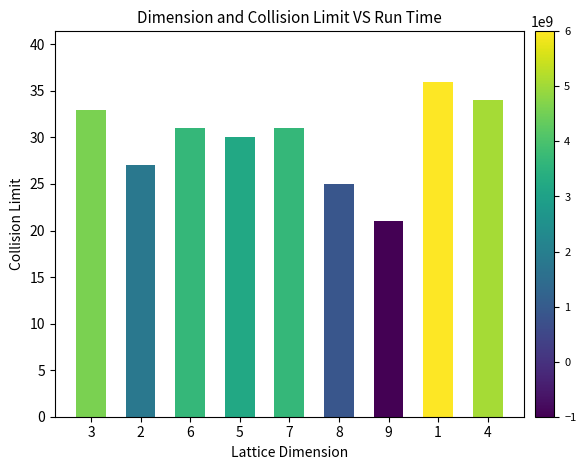

Is it true that col_3 equals 5 at 9?

False